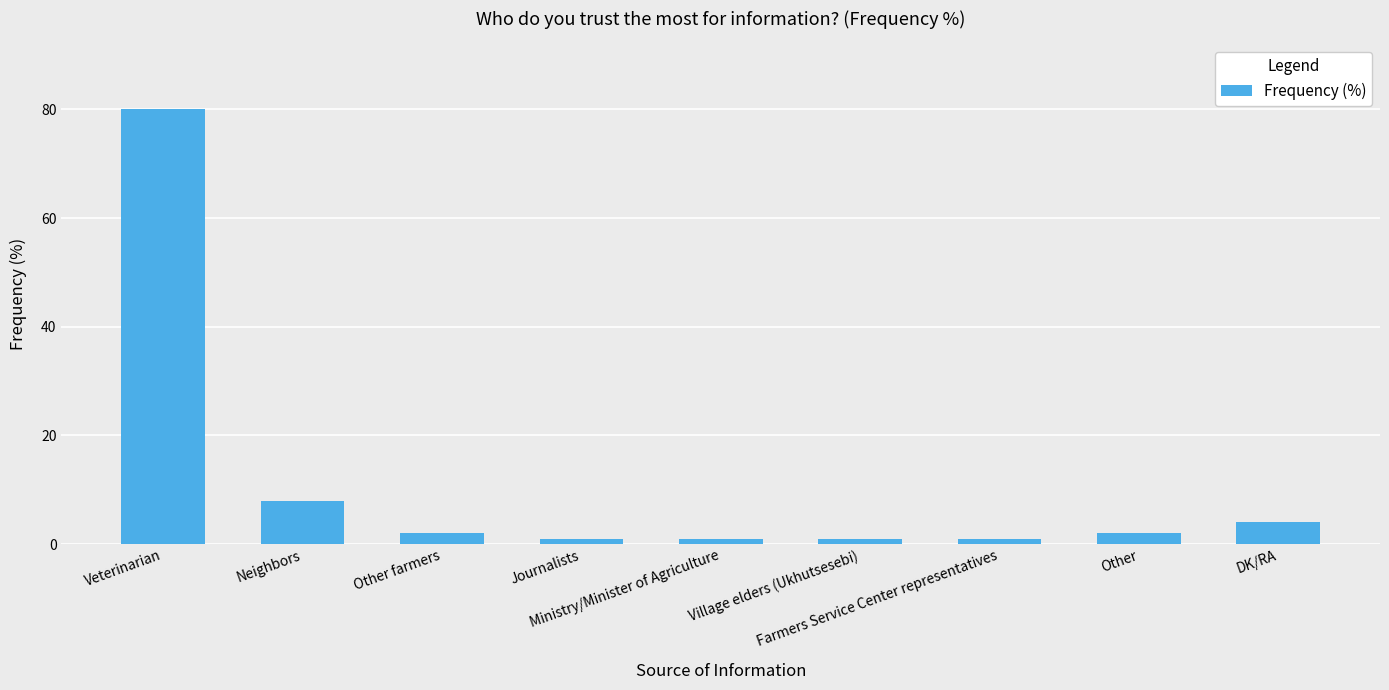

Reading left to right, list all the values displayed in this chart.

Veterinarian=80	Neighbors=8	Other farmers=2	Journalists=1	Ministry/Minister of Agriculture=1	Village elders (Ukhutsesebi)=1	Farmers Service Center representatives=1	Other=2	DK/RA=4